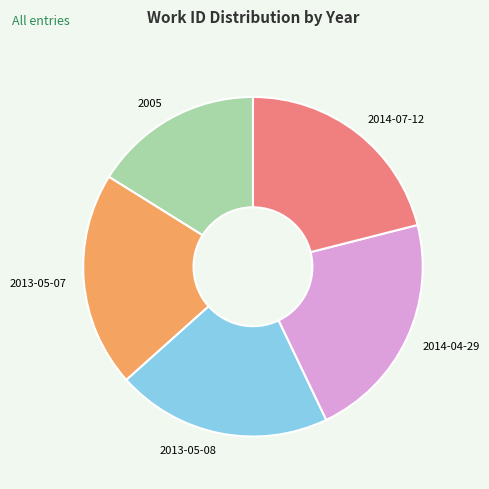

How many segments does this pie chart have?

5